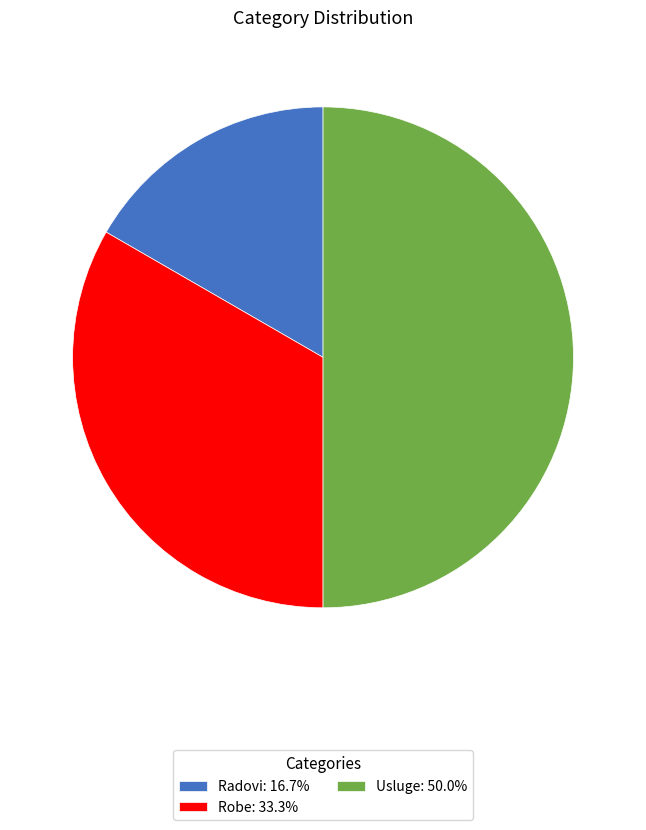

Is it true that Usluge is 50% of the pie?

True